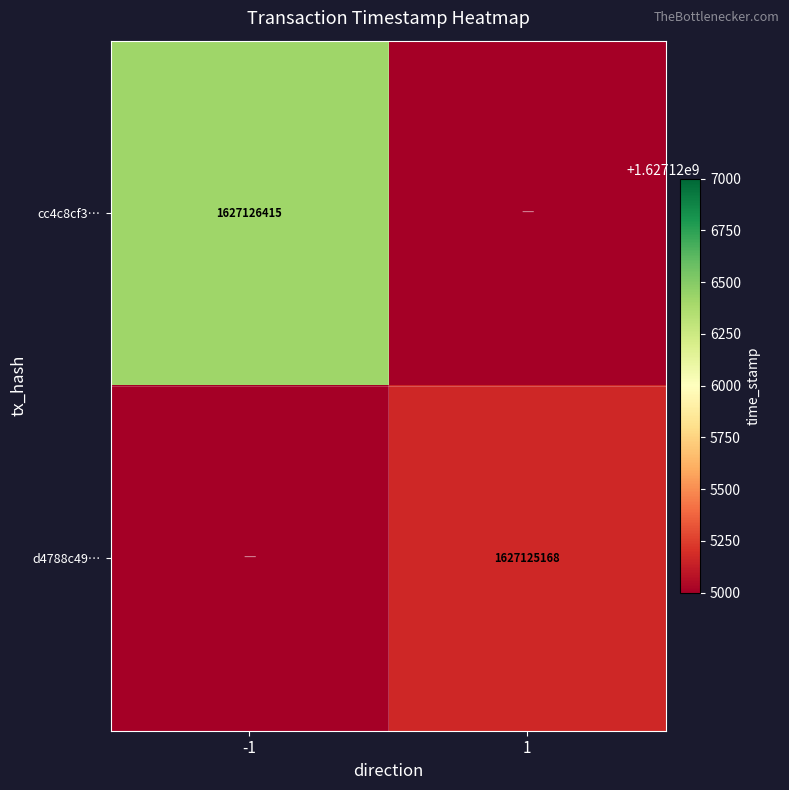

What is the total value across all series at -1?

2440688999